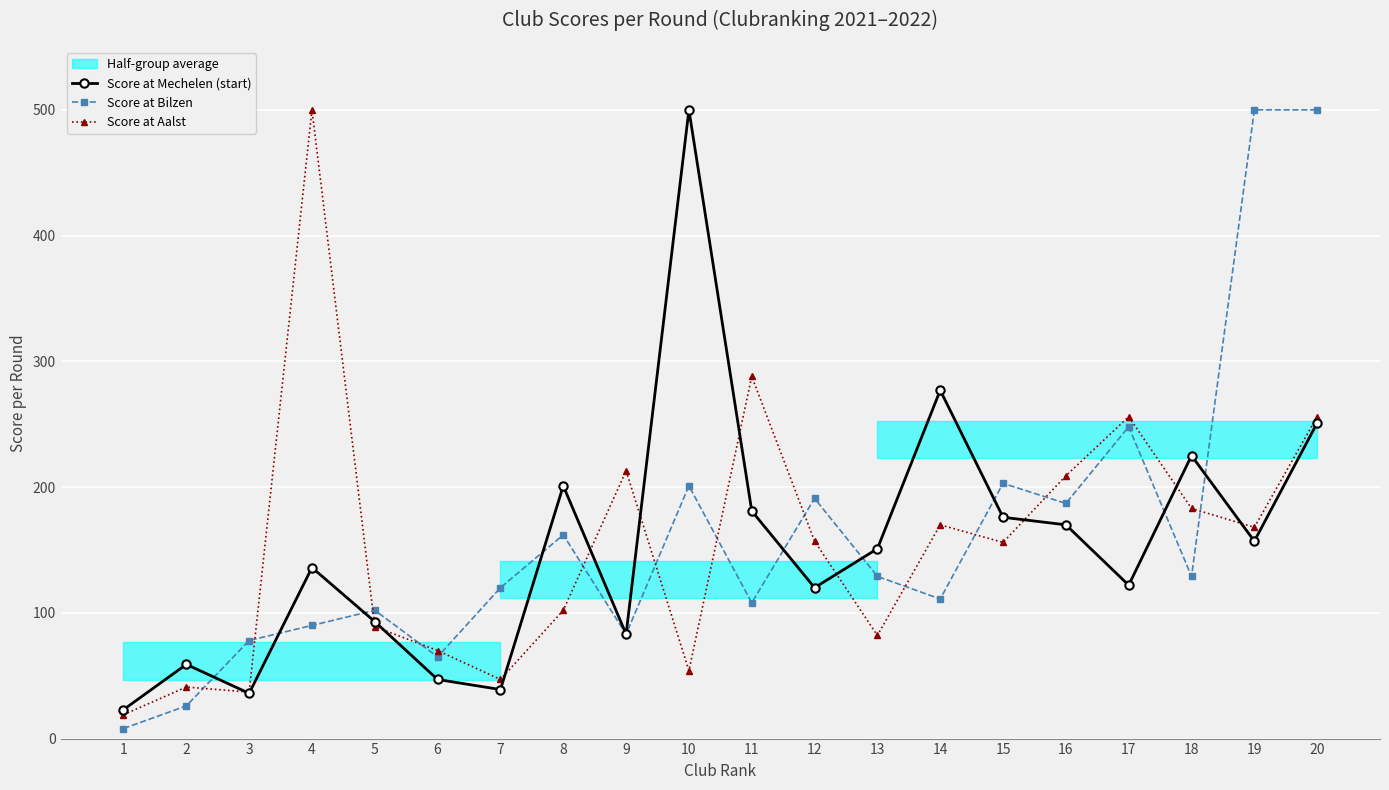

At which category is the sum across all series the highest?

20